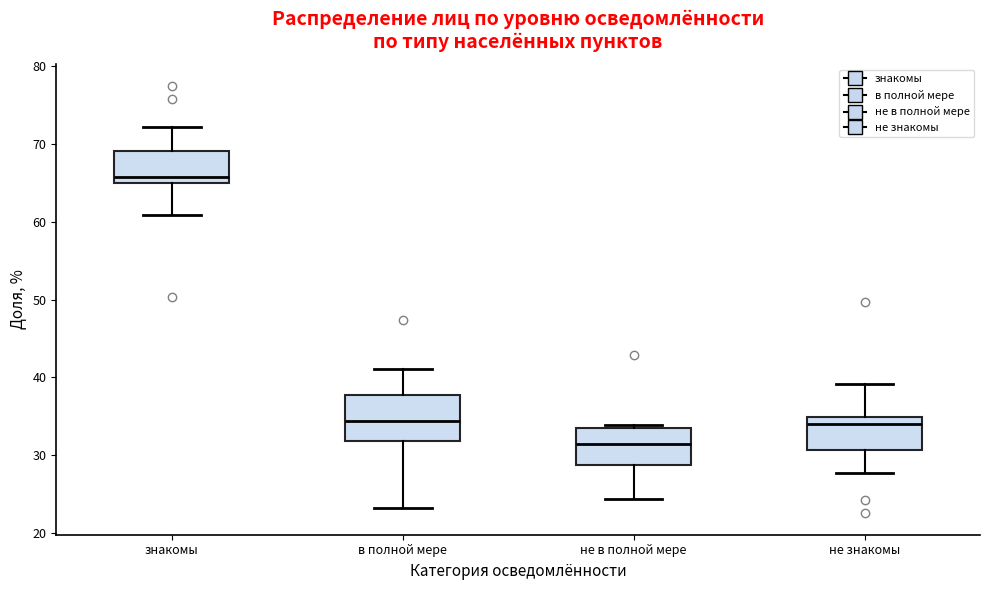

Reading left to right, read every box against the y-axis: the position of its median line, the range the box covers, and the ends of its whiskers. The values are not printed on the chart, so give them approximately, as read against the axis.

знакомы: median 66, box 65 to 69, whiskers 61 to 72
в полной мере: median 34, box 32 to 38, whiskers 23 to 41
не в полной мере: median 31, box 29 to 33, whiskers 24 to 34
не знакомы: median 34, box 31 to 35, whiskers 28 to 39